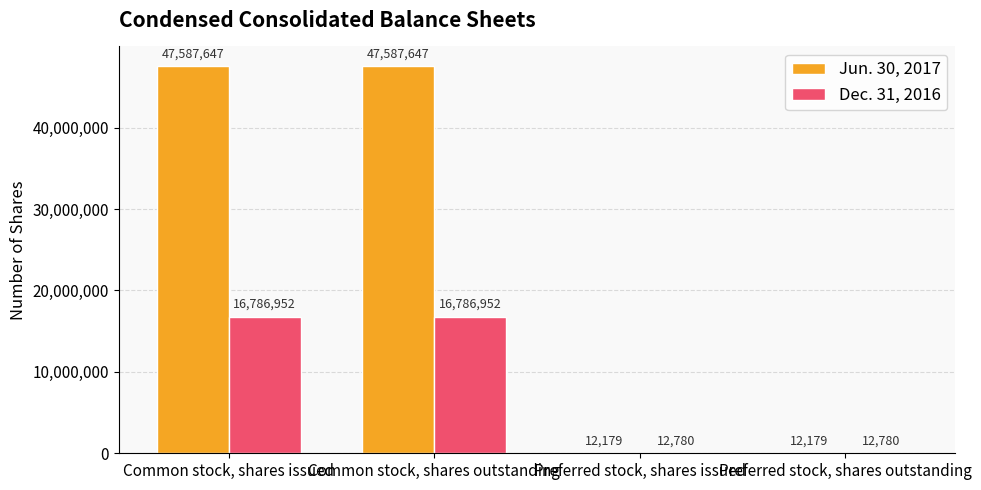

Are the bars grouped side by side (vs. stacked)?

Yes